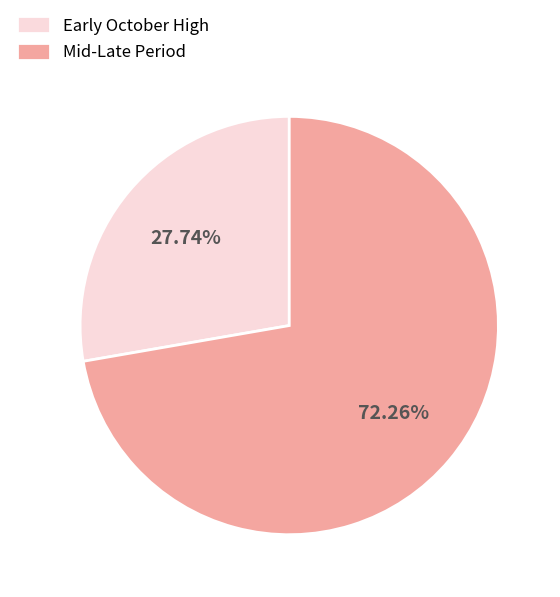

Combined, do Early October High and Mid-Late Period account for over 50%?

Yes